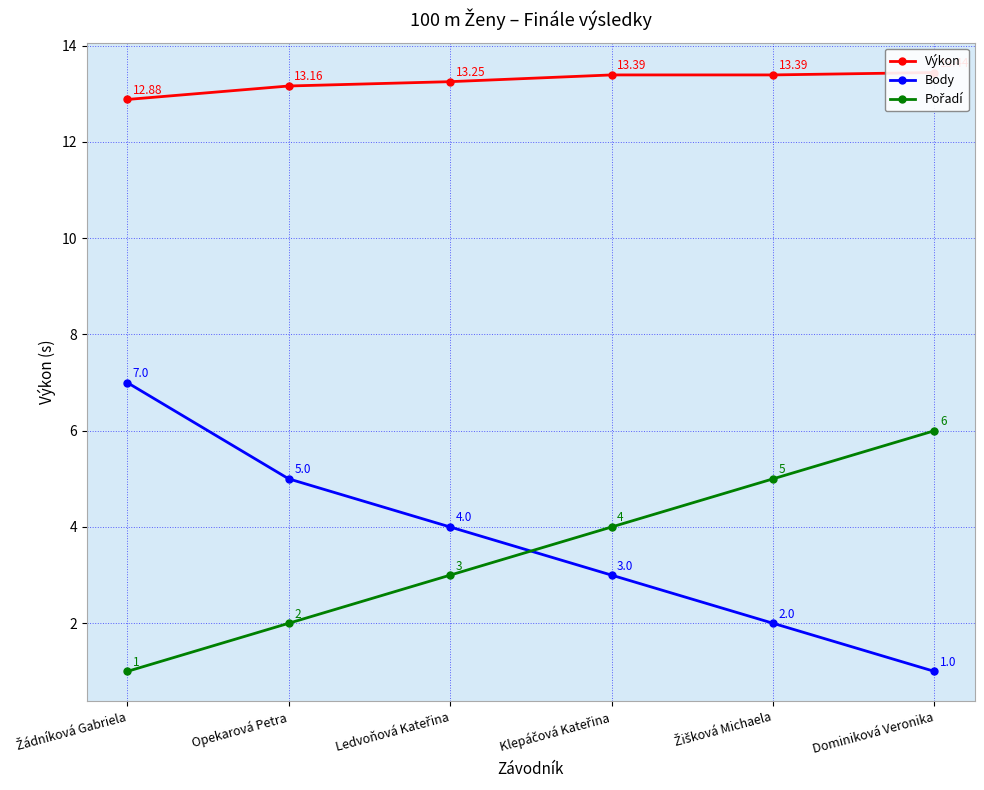

True or false: Pořadí has more than 0 points higher than both neighbors.

False